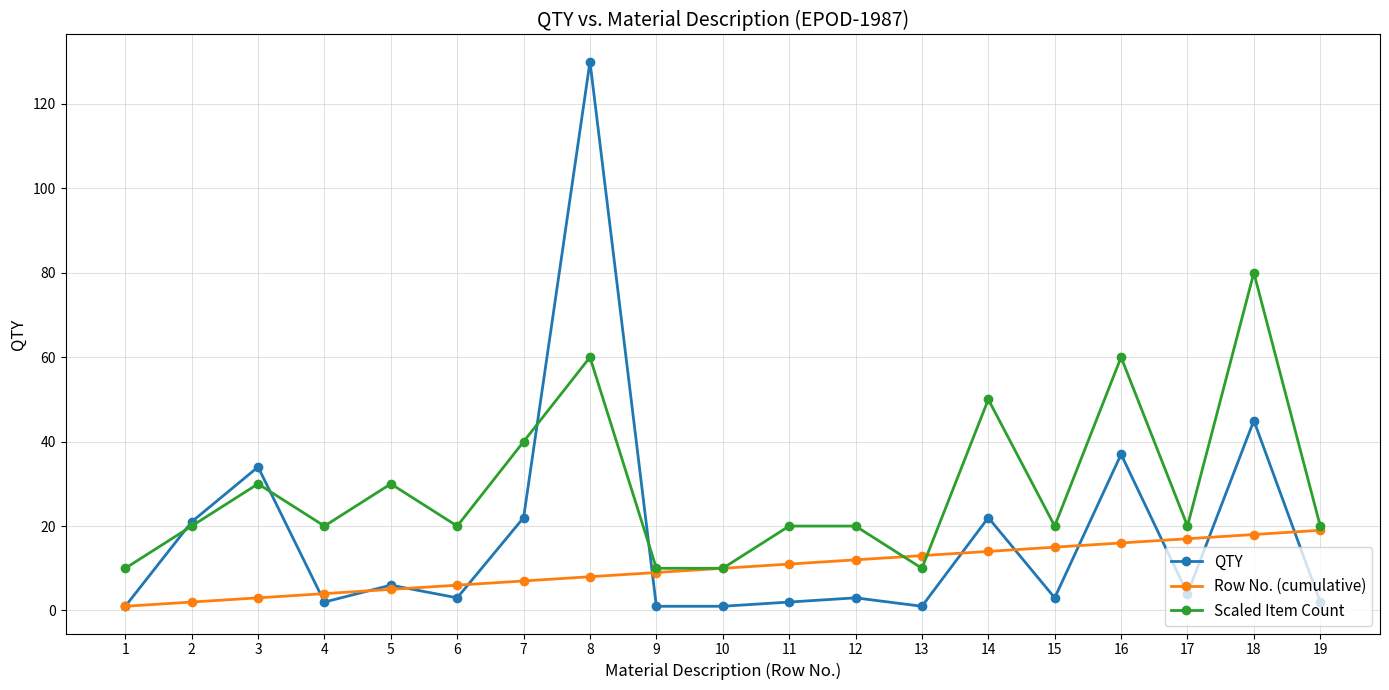

Reading left to right, transcribe all the data shown in this chart.

QTY: 1=1	2=21	3=34	4=2	5=6	6=3	7=22	8=130	9=1	10=1	11=2	12=3	13=1	14=22	15=3	16=37	17=4	18=45	19=2
Row No. (cumulative): 1=1	2=2	3=3	4=4	5=5	6=6	7=7	8=8	9=9	10=10	11=11	12=12	13=13	14=14	15=15	16=16	17=17	18=18	19=19
Scaled Item Count: 1=10	2=20	3=30	4=20	5=30	6=20	7=40	8=60	9=10	10=10	11=20	12=20	13=10	14=50	15=20	16=60	17=20	18=80	19=20